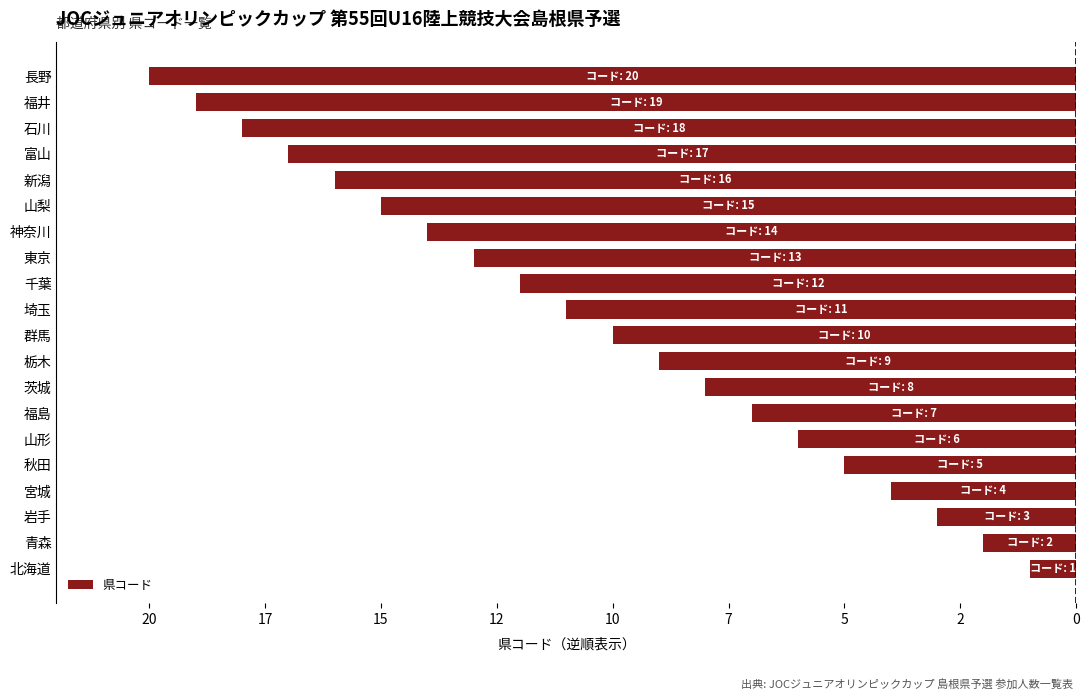

Does the chart contain any negative values?

Yes